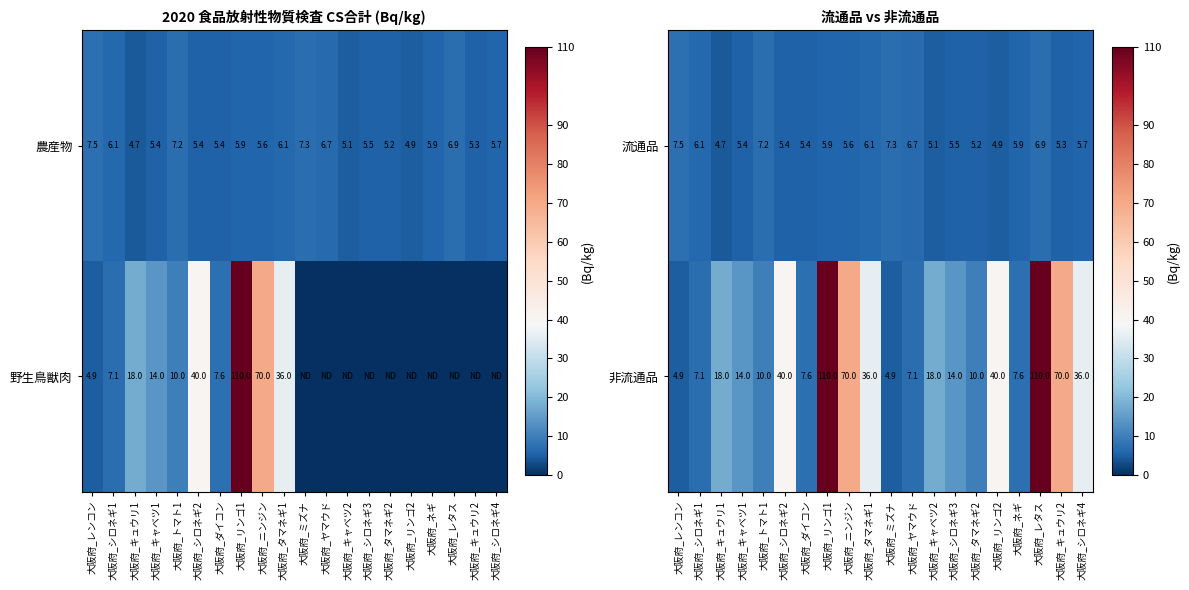

What is the difference between the highest and lowest values at 大阪府_ヤマウド?

0.4